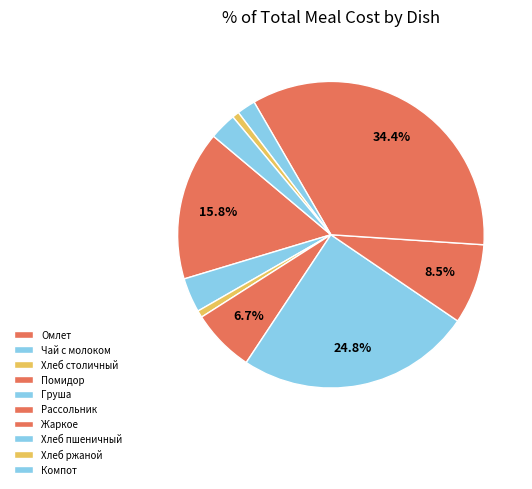

How many segments does this pie chart have?

10